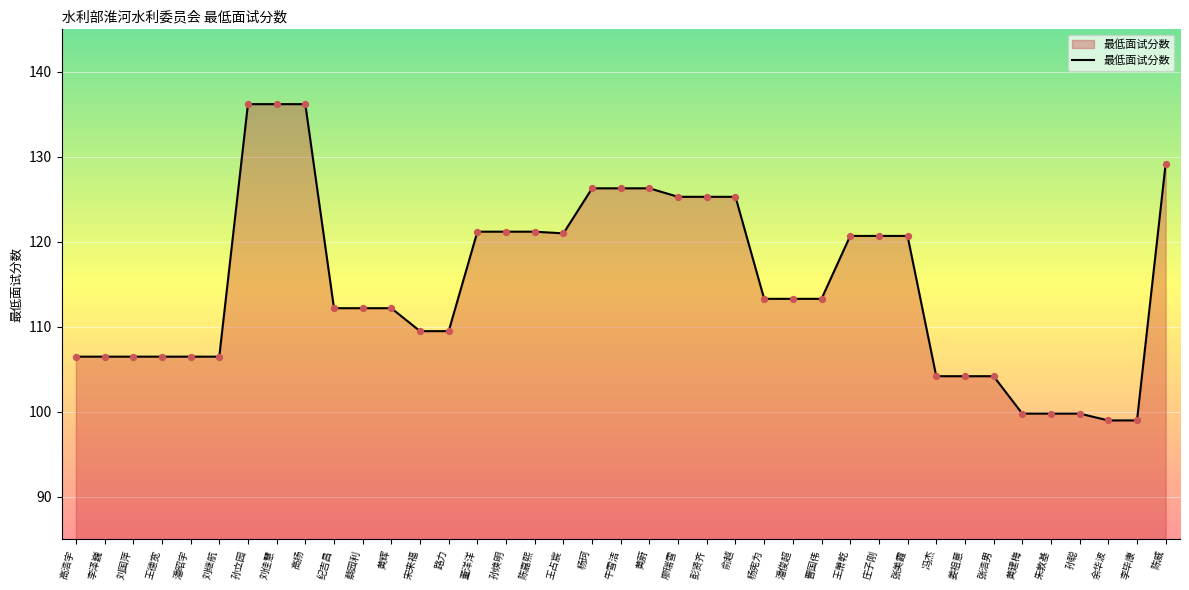

Approximately how many times larger is the value at 宋来福 compared to 陈嘉熙?

0.9